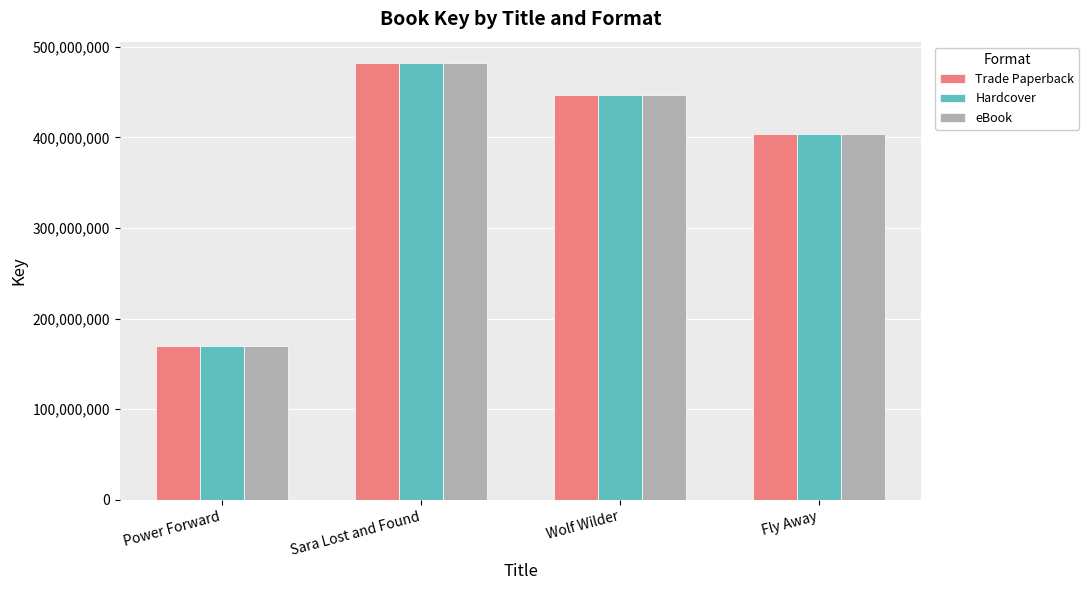

What is the value of the Trade Paperback bar at the 1st from the left?

169188594